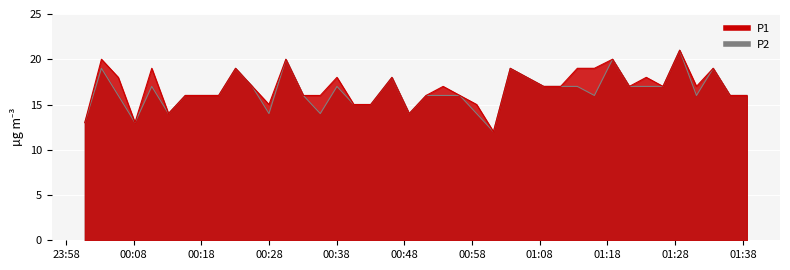

At which label is P1 closest to 16?

00:15